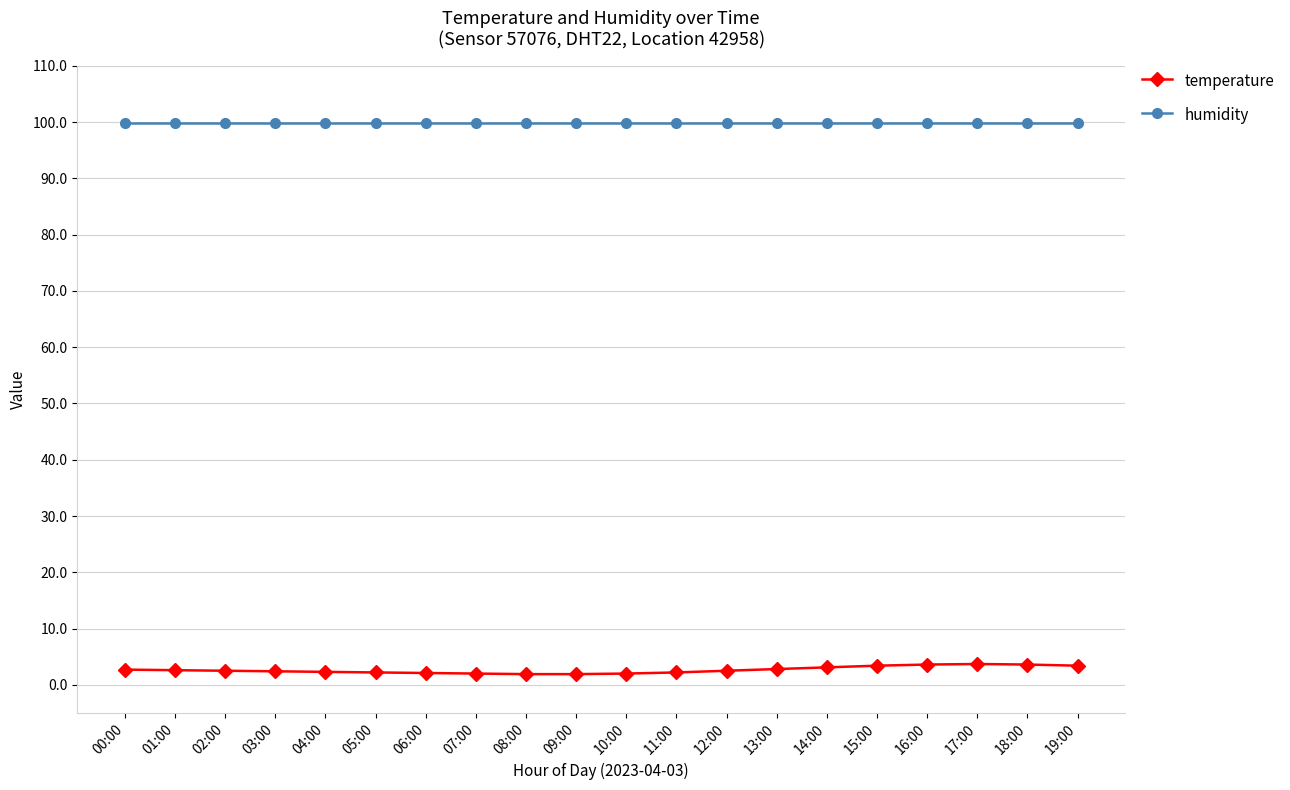

True or false: temperature and humidity intersect in this chart.

False